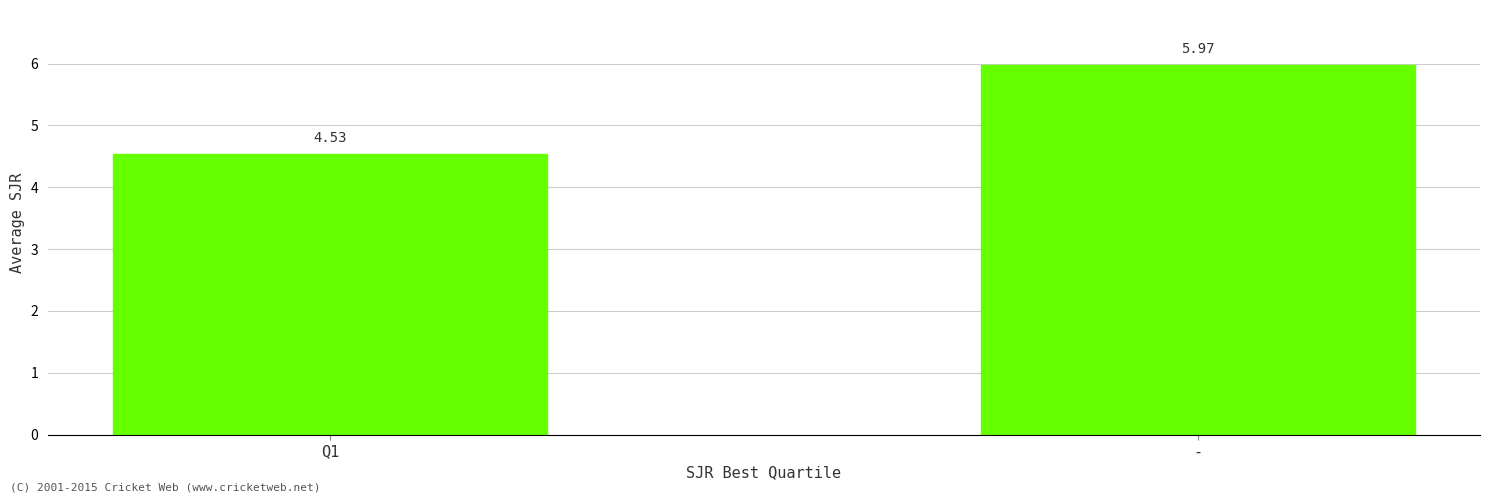

Rank the categories by value from lowest to highest.

Q1, -